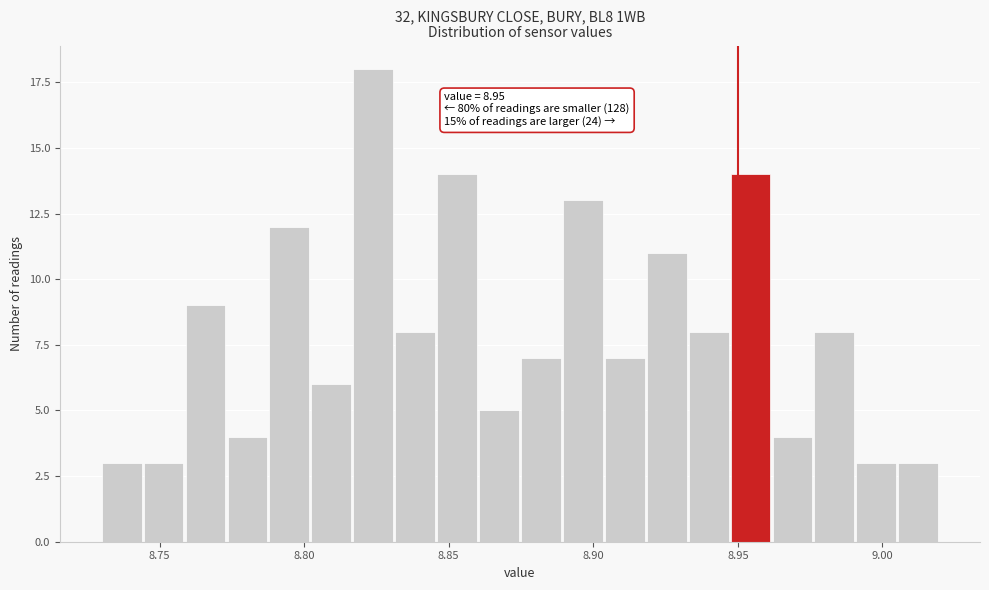

Around what value on the x-axis is the tallest bar? Give the approximate position of its centre, as read against the axis.

8.825